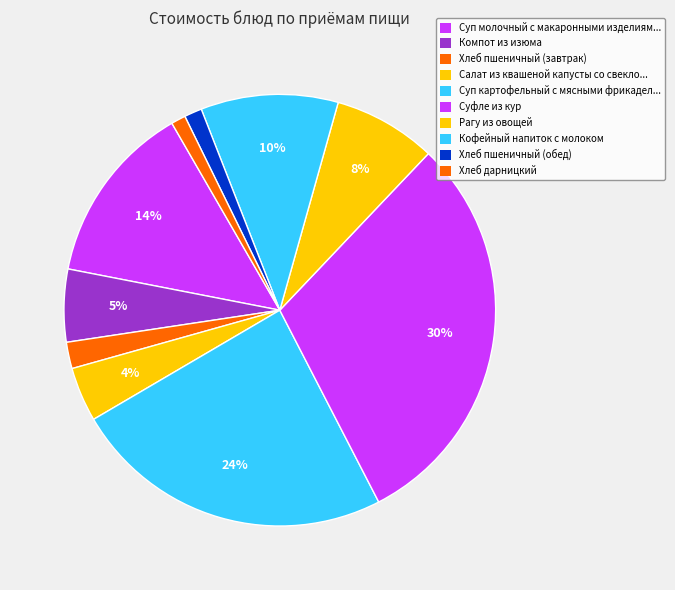

How many slices are in this pie chart?

10